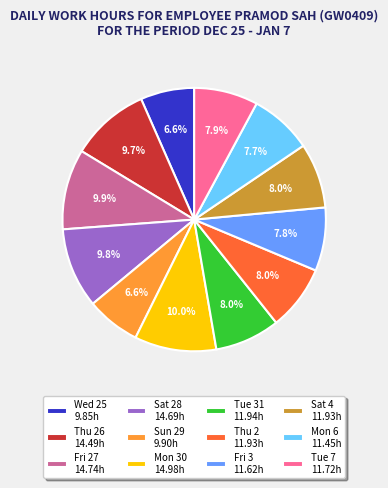

To the nearest percent, what is the average slice percentage?

8%